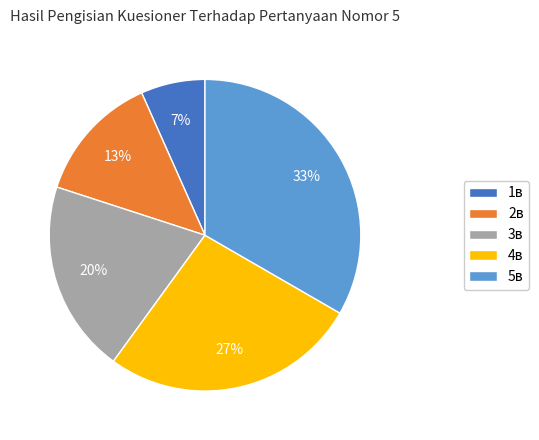

Does 2в account for over 50% of the chart?

No